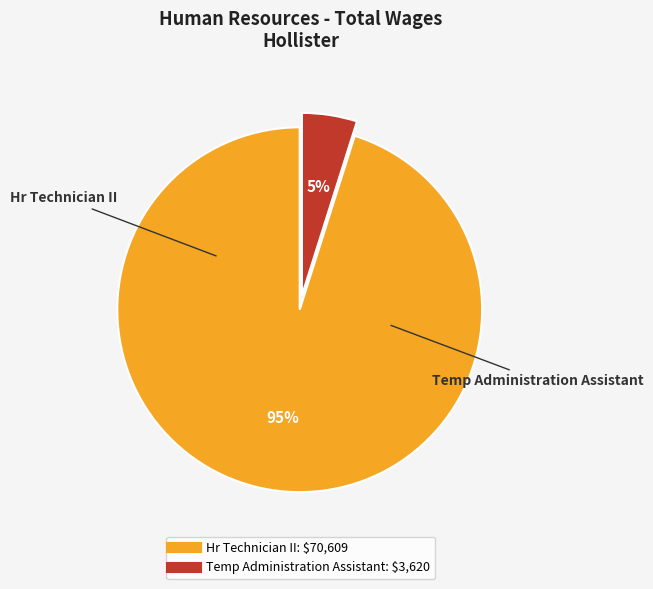

Count the number of slices in the pie.

2